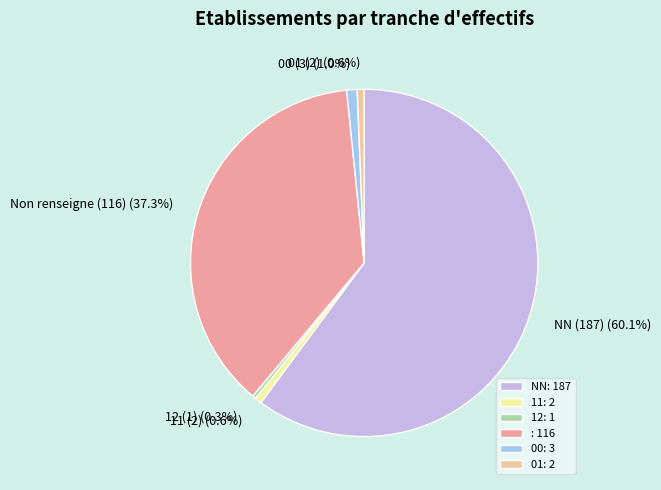

Do 00 (3) (1.0%) and 11 (2) (0.6%) together represent more than half of the pie?

No